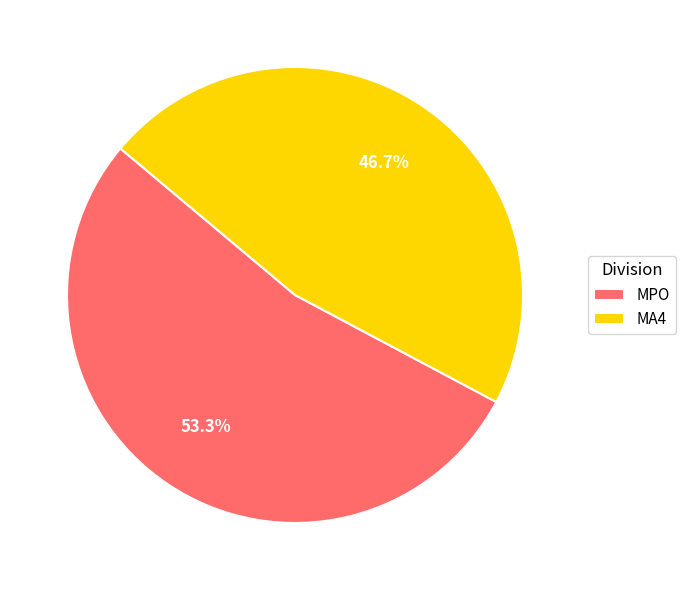

Approximately how many times larger is the value at MA4 compared to MPO?

0.9